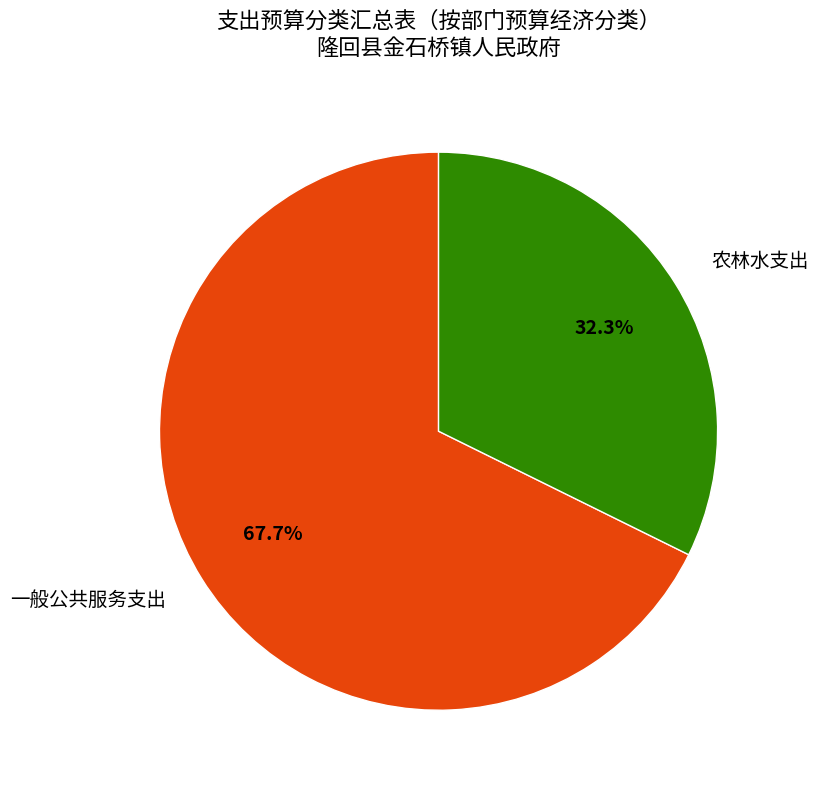

Which category has the smallest portion of the pie?

农林水支出